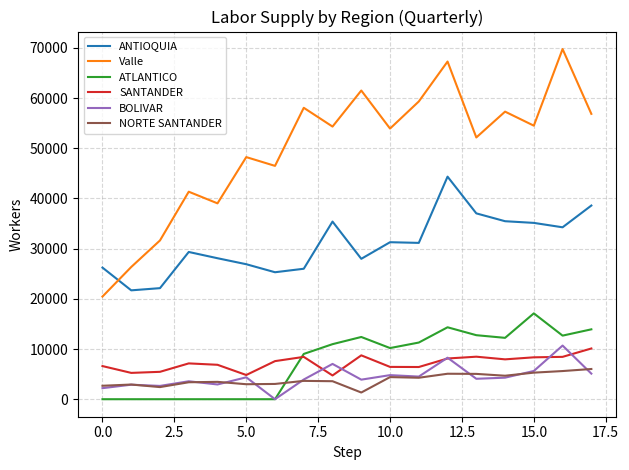

What is the maximum value for BOLIVAR?

10687